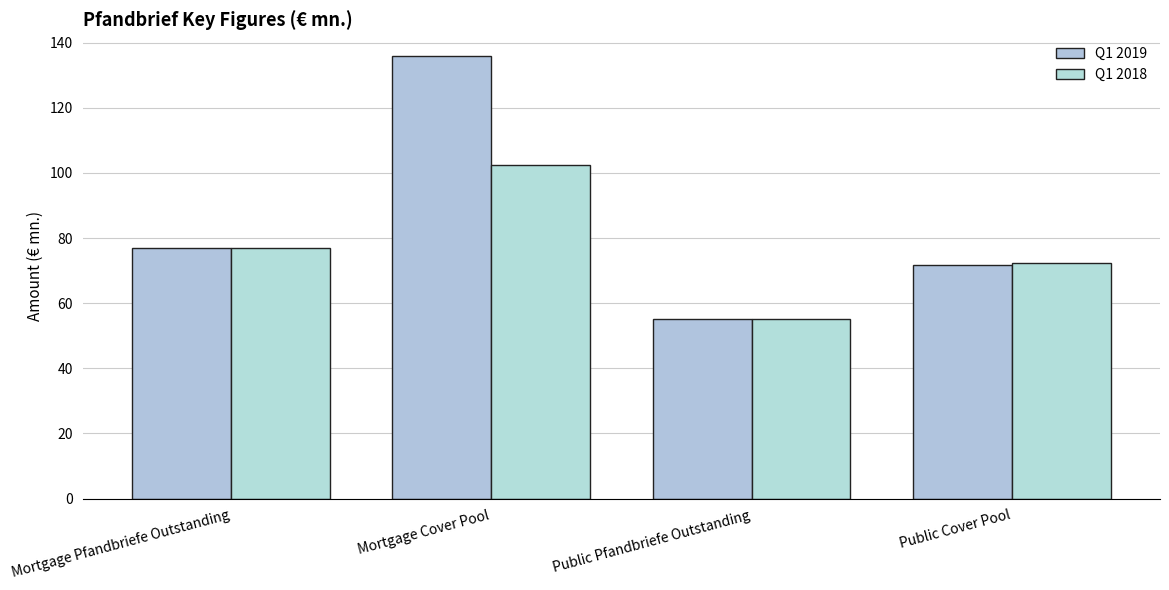

What is the value of the Q1 2019 bar at the 3rd from the left?

55.0